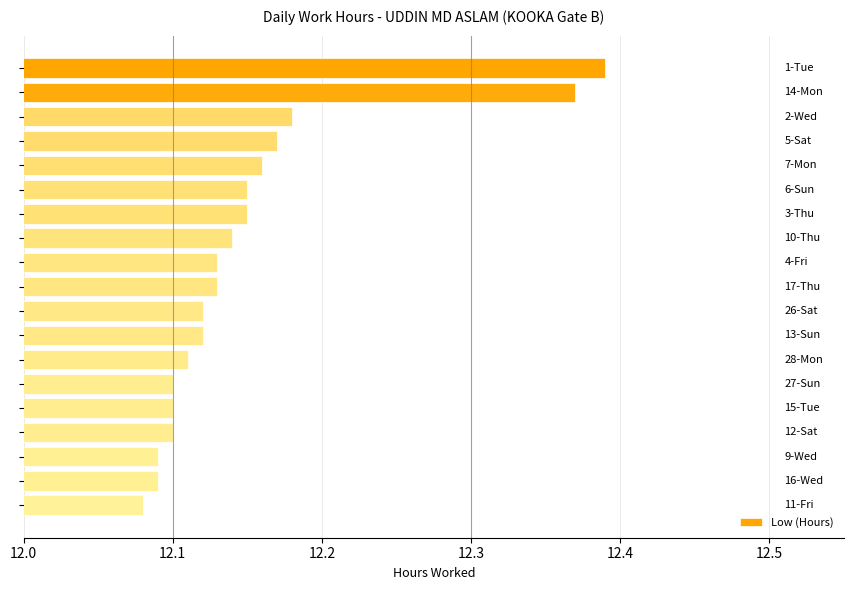

How many bars are there in total?

19